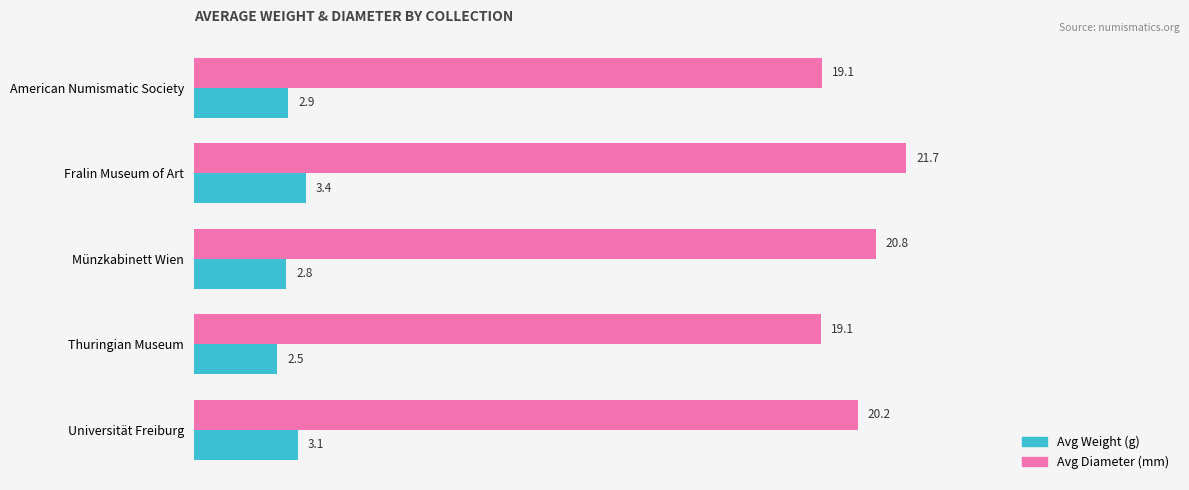

List the series in order of their peak value, highest first.

Avg Diameter (mm), Avg Weight (g)